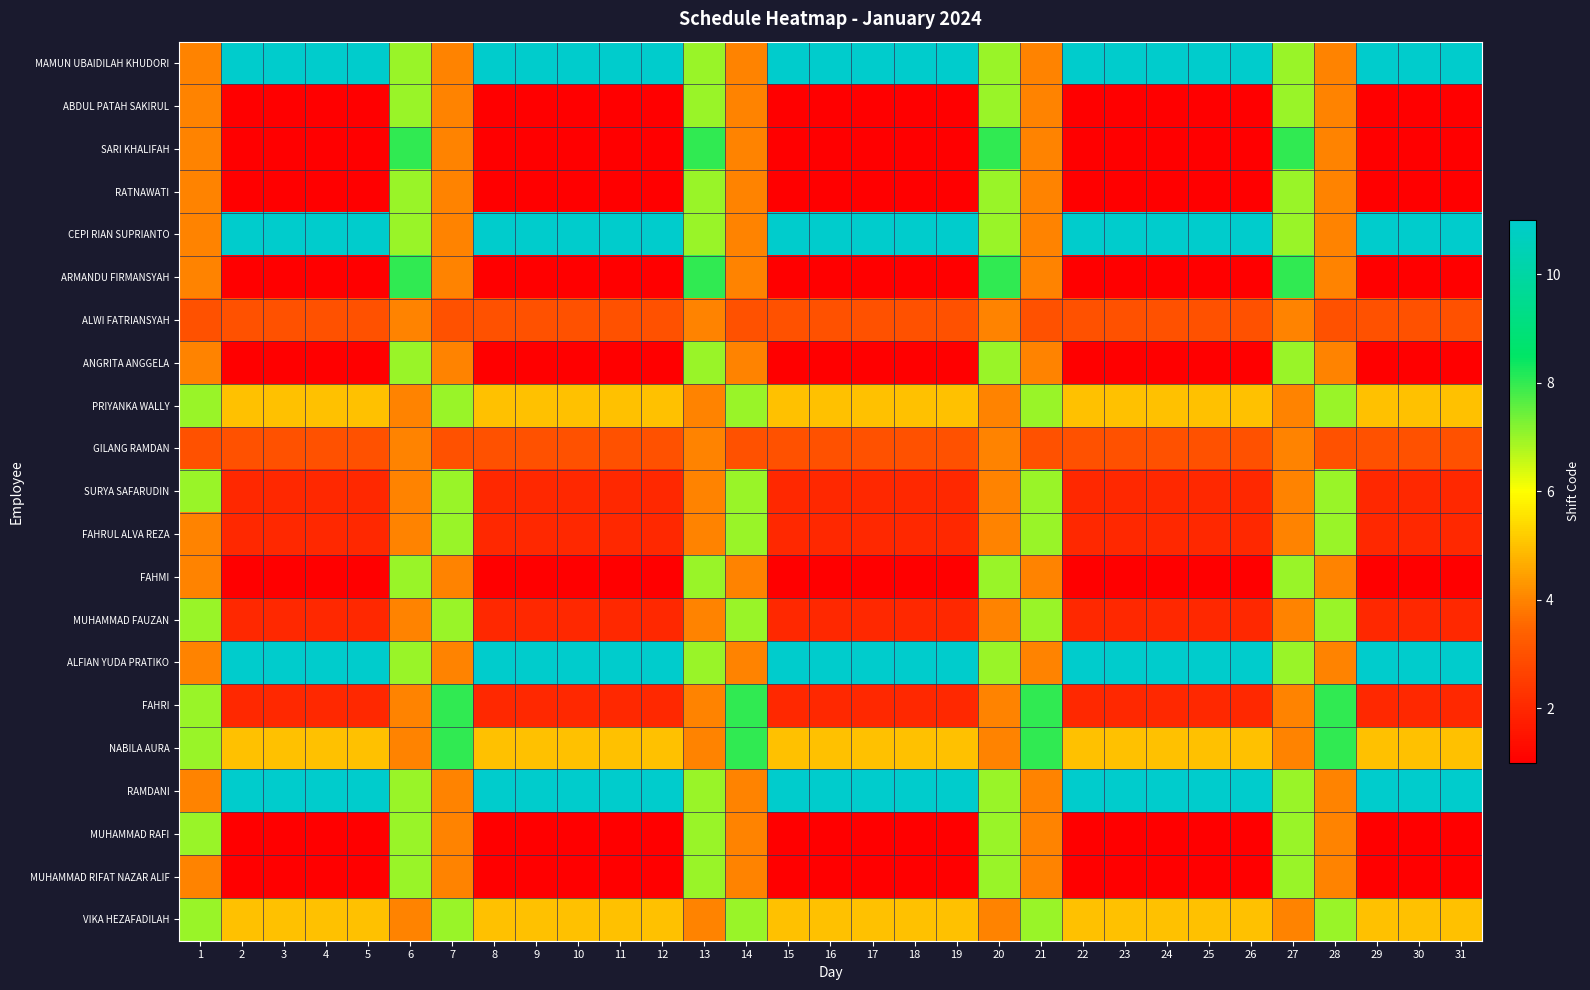

At which category is the sum across all series the highest?

6